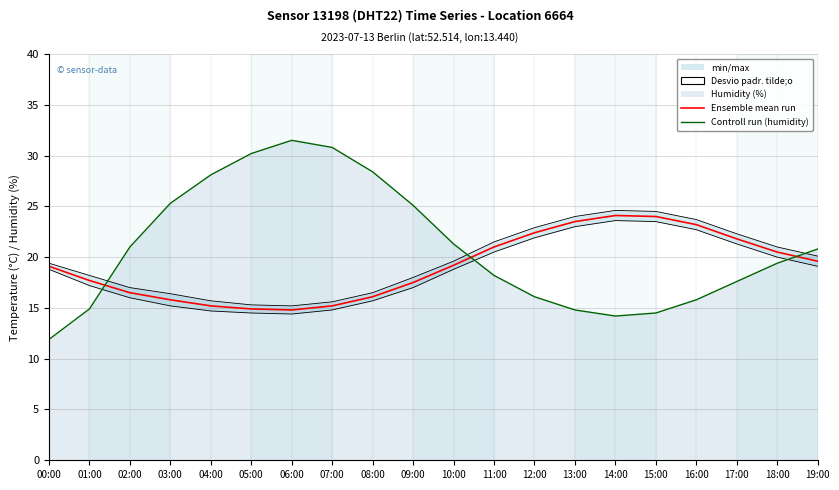

What is the label of the 19th point from the right?

01:00